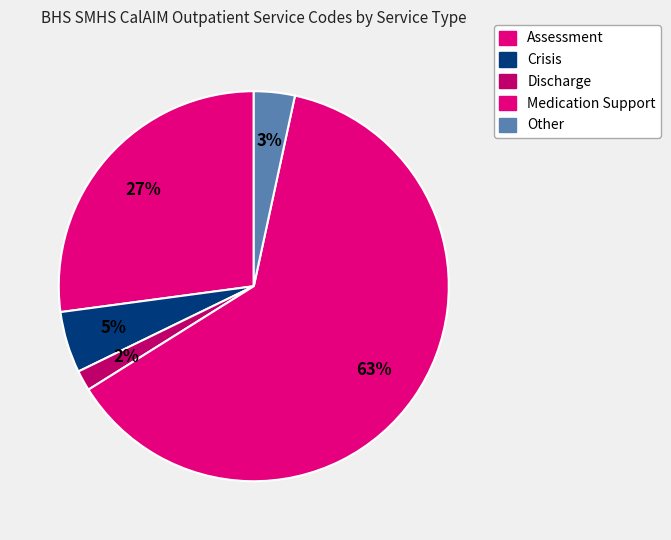

What portion of the pie excludes Medication Support?

37.3%